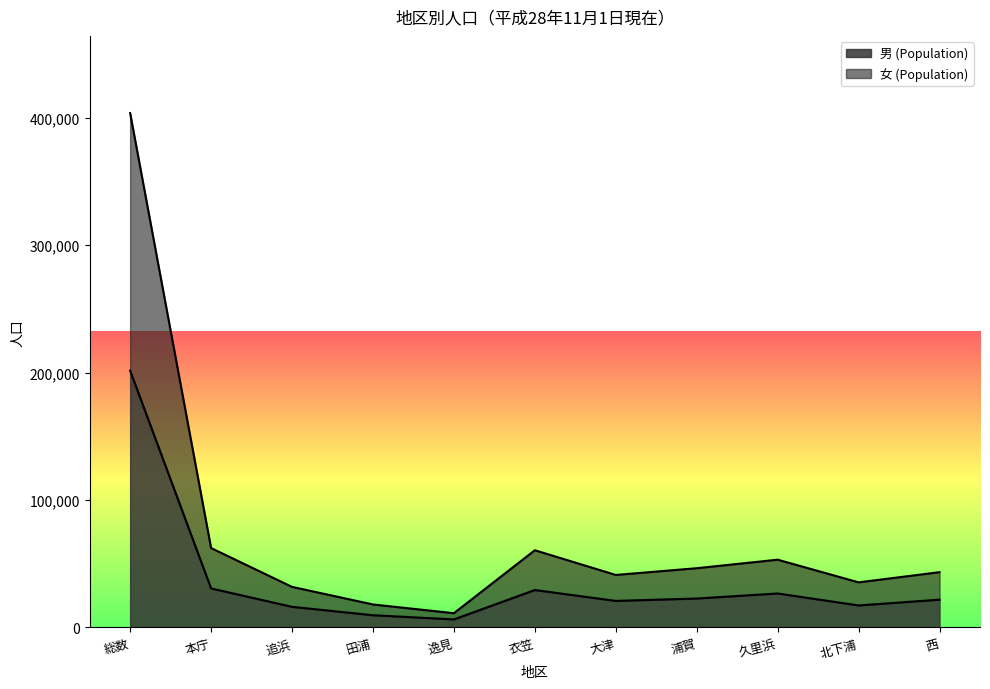

Read the 女 (Population) value at 総数, to the nearest 50.

403800